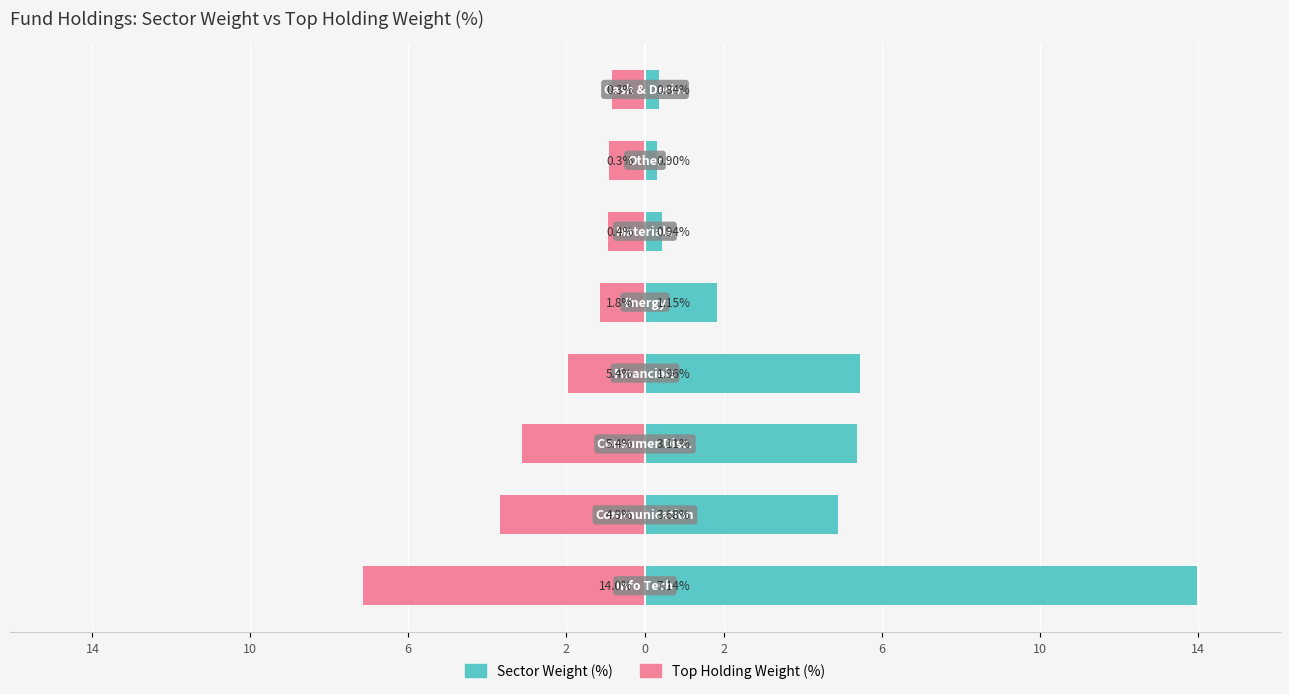

What is the difference between the second highest and second lowest values in the Sector Weight (%) series?

5.1